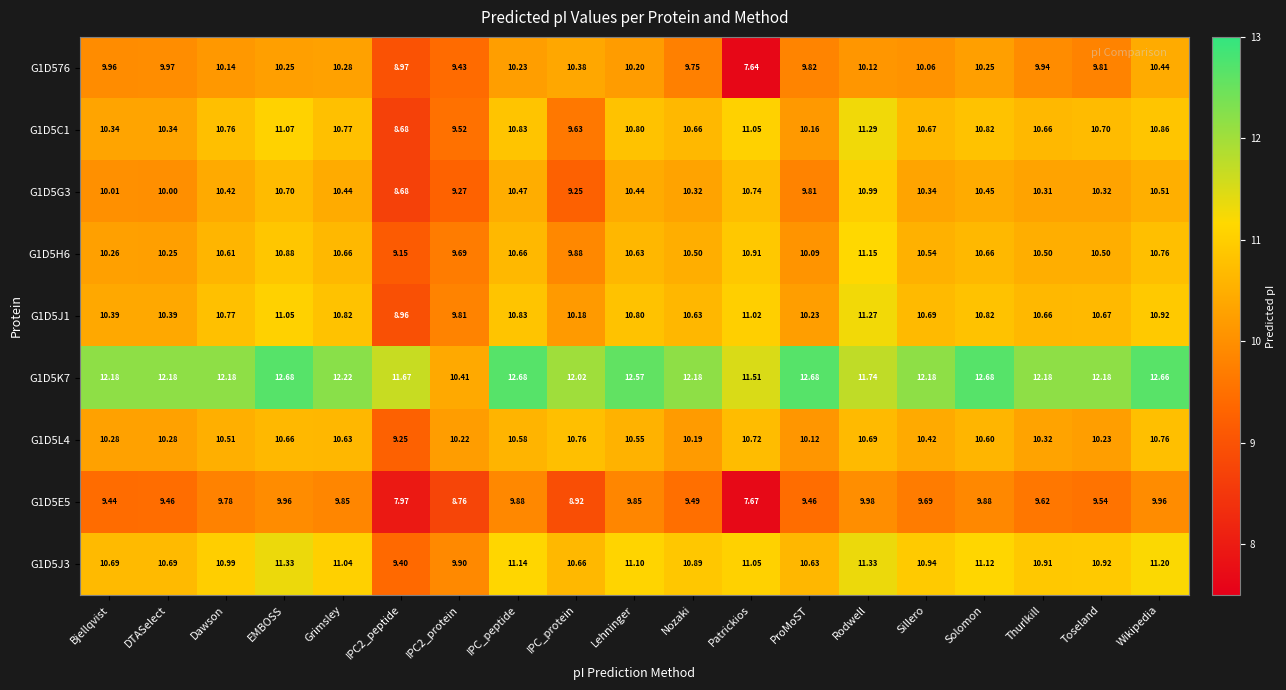

At which label is G1D5K7 closest to 11?

Patrickios